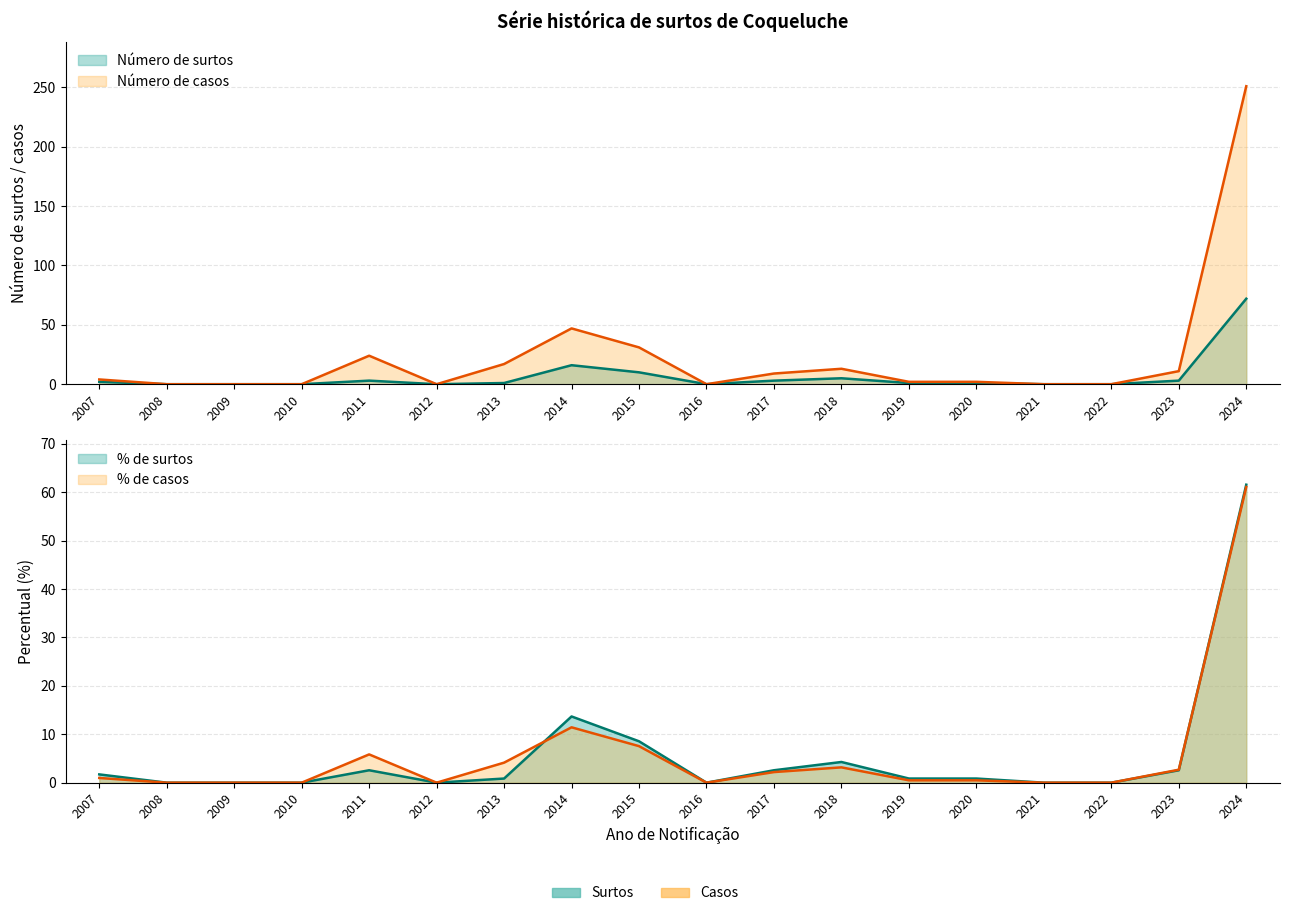

True or false: Número de casos and Número de surtos cross at least once.

False